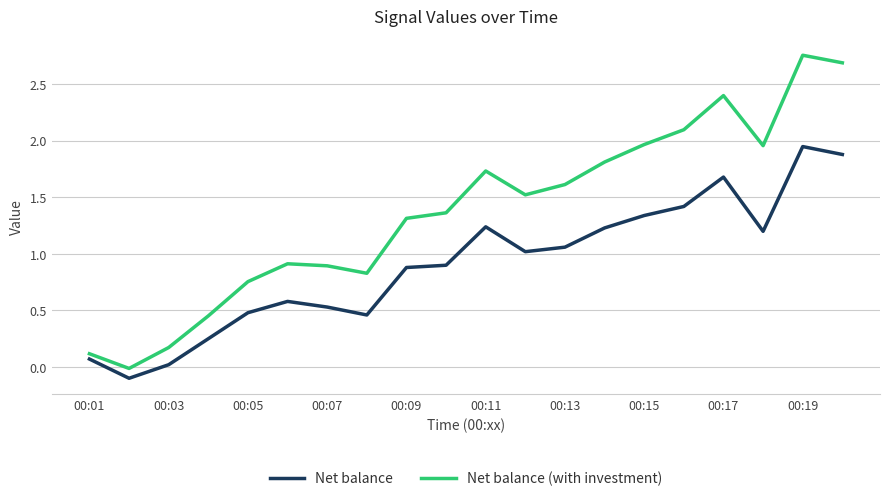

Which series has the widest spread of values?

Net balance (with investment)